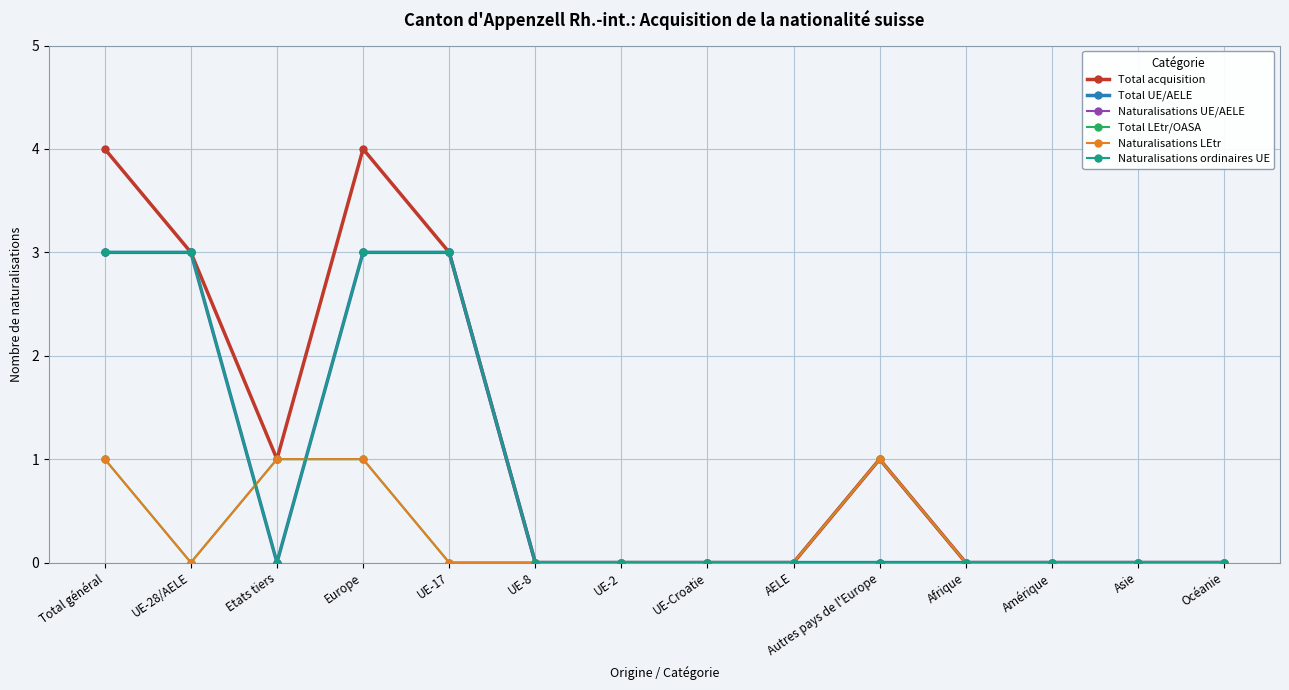

Reading right to left, what are all the values shown in this chart?

Total acquisition: Océanie=0	Asie=0	Amérique=0	Afrique=0	Autres pays de l'Europe=1	AELE=0	UE-Croatie=0	UE-2=0	UE-8=0	UE-17=3	Europe=4	Etats tiers=1	UE-28/AELE=3	Total général=4
Total UE/AELE: Océanie=0	Asie=0	Amérique=0	Afrique=0	Autres pays de l'Europe=0	AELE=0	UE-Croatie=0	UE-2=0	UE-8=0	UE-17=3	Europe=3	Etats tiers=0	UE-28/AELE=3	Total général=3
Naturalisations UE/AELE: Océanie=0	Asie=0	Amérique=0	Afrique=0	Autres pays de l'Europe=0	AELE=0	UE-Croatie=0	UE-2=0	UE-8=0	UE-17=3	Europe=3	Etats tiers=0	UE-28/AELE=3	Total général=3
Total LEtr/OASA: Océanie=0	Asie=0	Amérique=0	Afrique=0	Autres pays de l'Europe=1	AELE=0	UE-Croatie=0	UE-2=0	UE-8=0	UE-17=0	Europe=1	Etats tiers=1	UE-28/AELE=0	Total général=1
Naturalisations LEtr: Océanie=0	Asie=0	Amérique=0	Afrique=0	Autres pays de l'Europe=1	AELE=0	UE-Croatie=0	UE-2=0	UE-8=0	UE-17=0	Europe=1	Etats tiers=1	UE-28/AELE=0	Total général=1
Naturalisations ordinaires UE: Océanie=0	Asie=0	Amérique=0	Afrique=0	Autres pays de l'Europe=0	AELE=0	UE-Croatie=0	UE-2=0	UE-8=0	UE-17=3	Europe=3	Etats tiers=0	UE-28/AELE=3	Total général=3